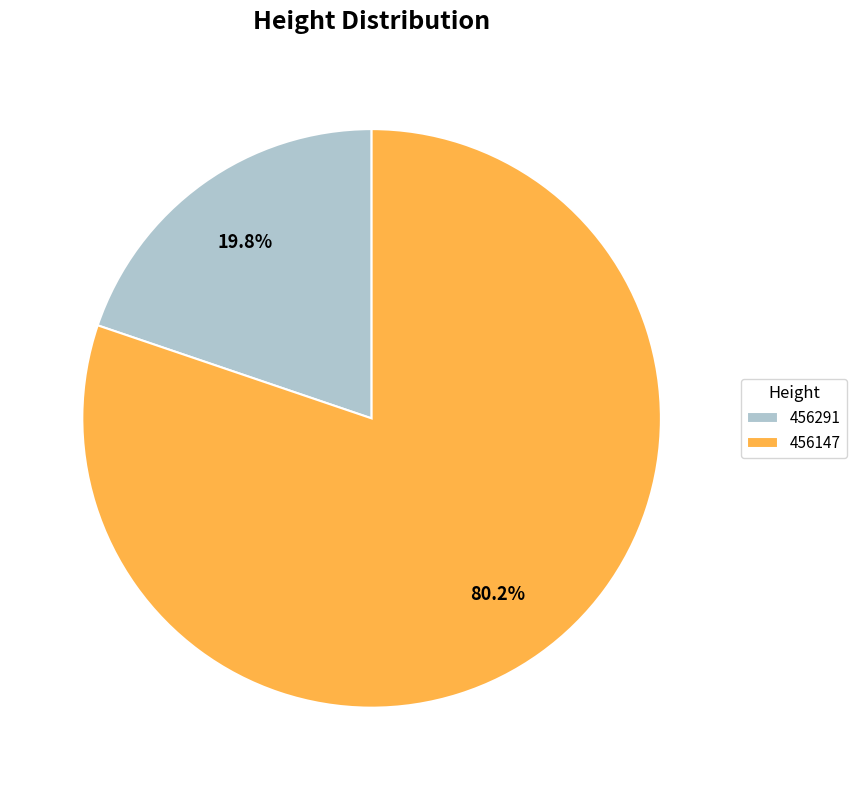

Combined, do 456291 and 456147 account for over 50%?

Yes